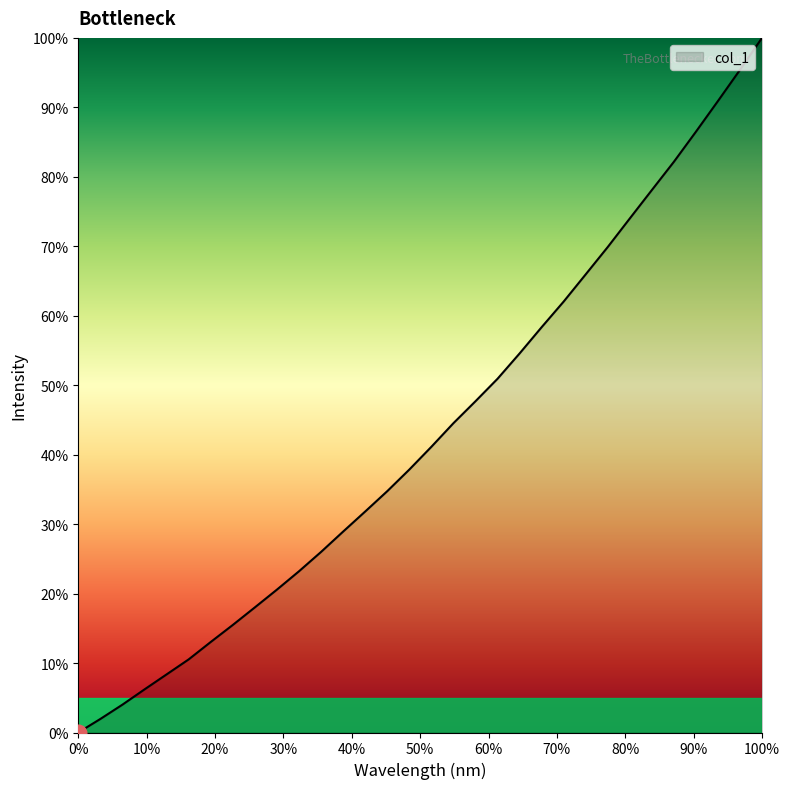

How many categories are shown in the chart?

32